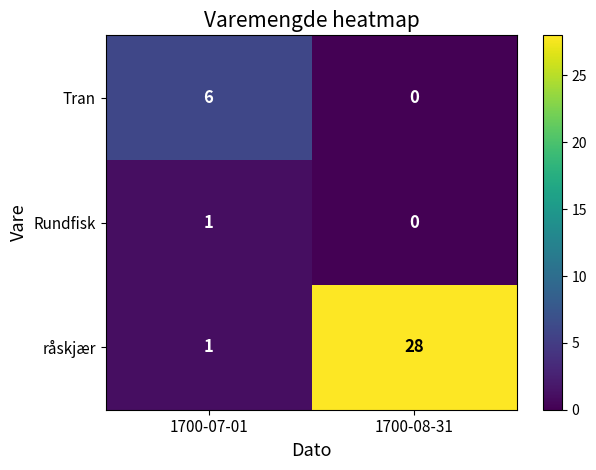

What is the sum of all Tran values?

6